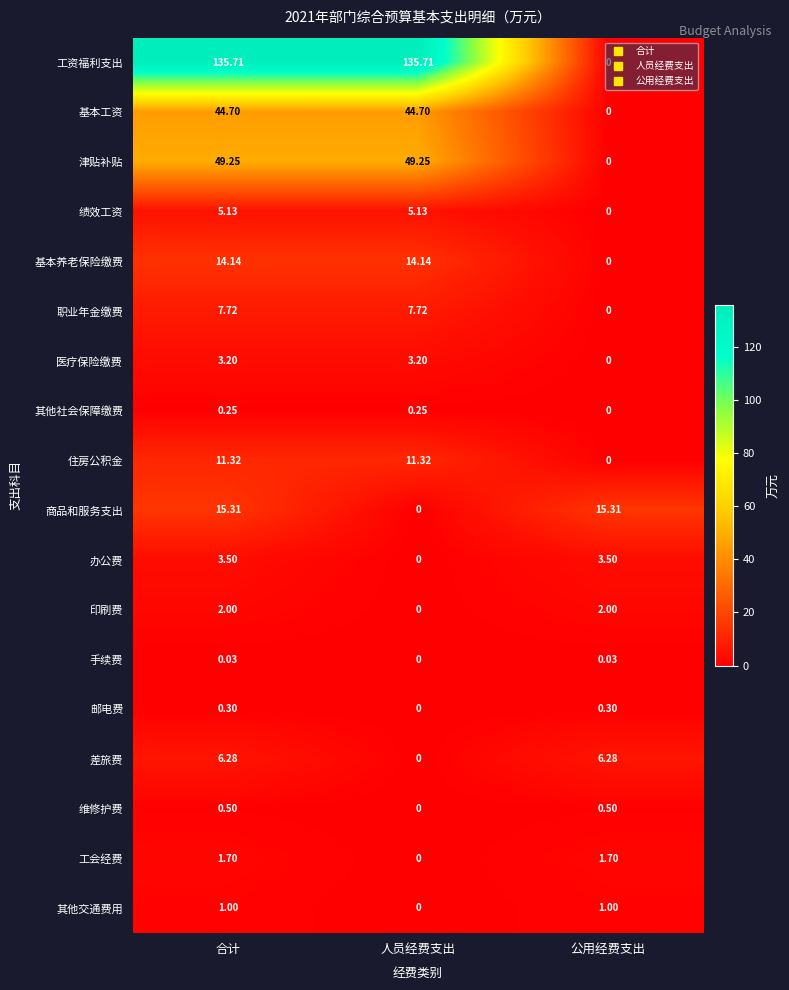

At which label does 医疗保险缴费 first exceed 3?

合计